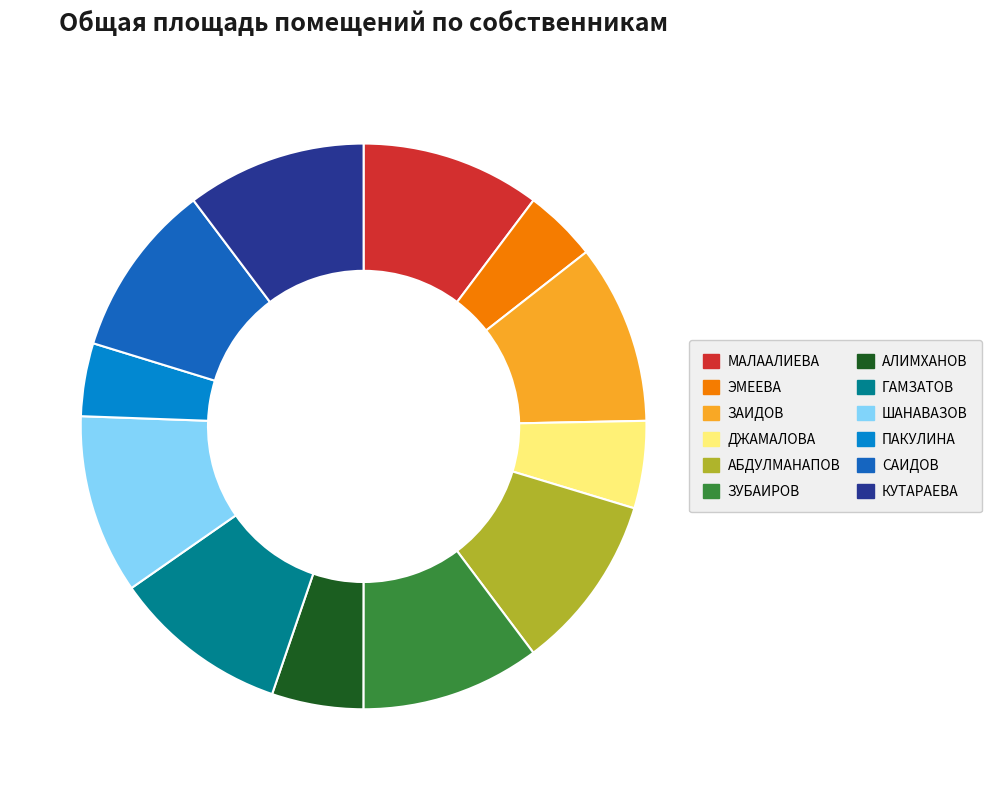

Approximately how many times larger is the value at ПАКУЛИНА compared to ЗАИДОВ?

0.4